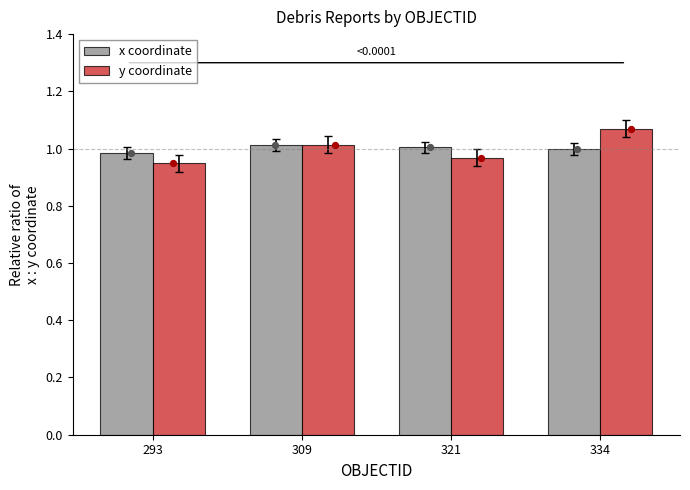

What are all the series names shown in the legend?

x coordinate, y coordinate